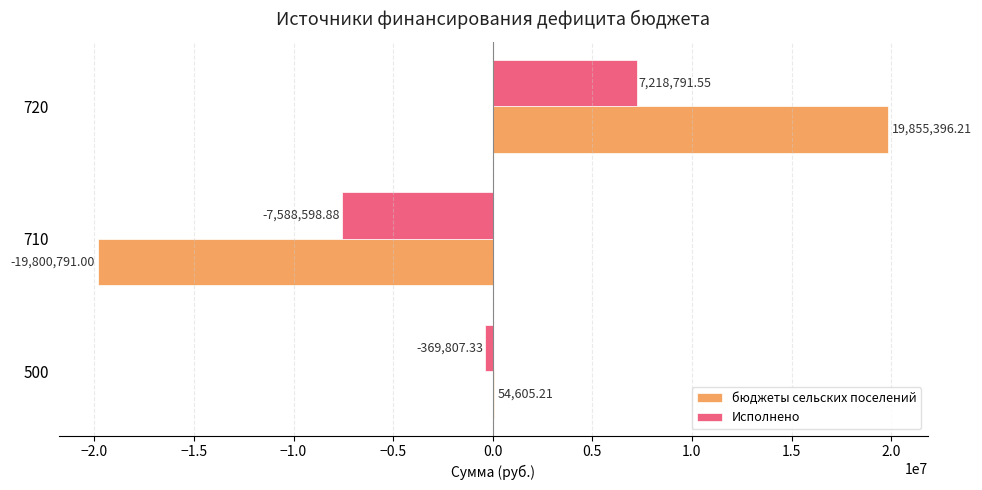

What are all the series names shown in the legend?

бюджеты сельских поселений, Исполнено